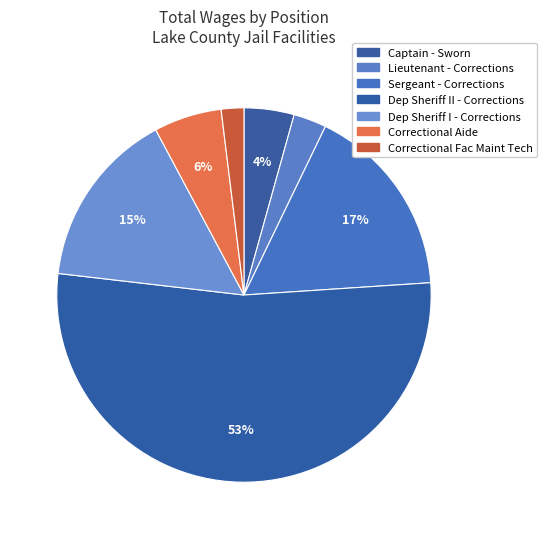

How many segments does this pie chart have?

7